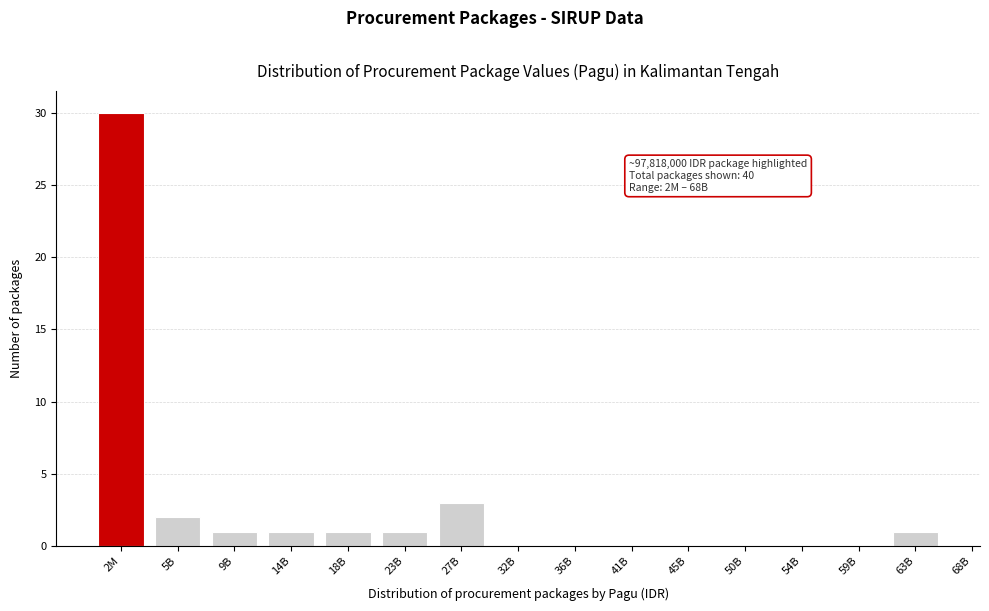

Reading left to right, what are all the values shown in this chart?

2M=30	5B=2	9B=1	14B=1	18B=1	23B=1	27B=3	32B=0	36B=0	41B=0	45B=0	50B=0	54B=0	59B=0	63B=1